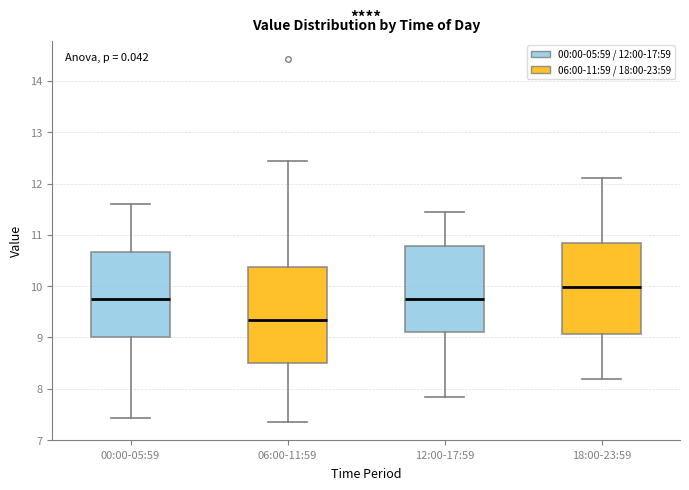

Reading left to right, read every box against the y-axis: the position of its median line, the range the box covers, and the ends of its whiskers. The values are not printed on the chart, so give them approximately, as read against the axis.

00:00-05:59: median 9.8, box 9.0 to 10.7, whiskers 7.4 to 11.6
06:00-11:59: median 9.4, box 8.5 to 10.4, whiskers 7.4 to 12.4
12:00-17:59: median 9.8, box 9.1 to 10.8, whiskers 7.9 to 11.5
18:00-23:59: median 10.0, box 9.1 to 10.8, whiskers 8.2 to 12.1